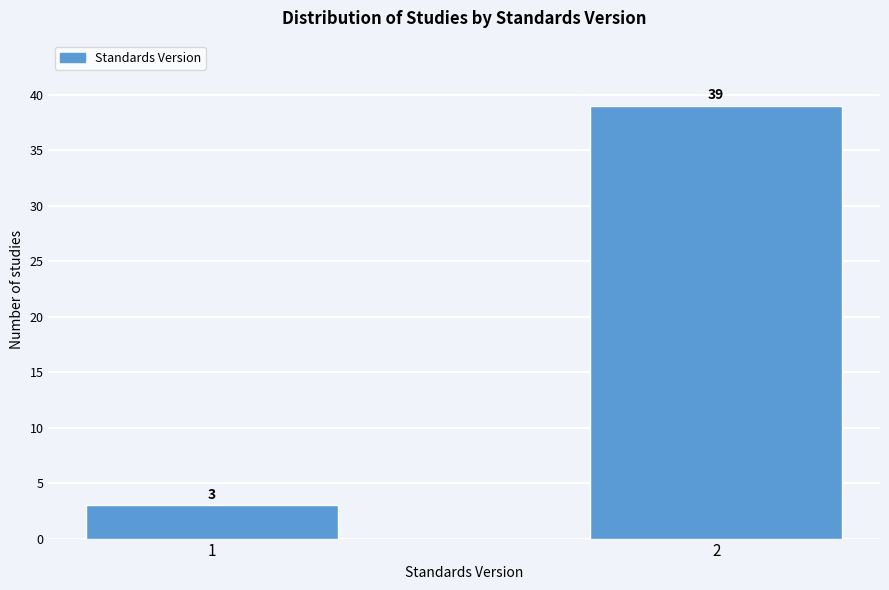

Reading left to right, what are all the values shown in this chart?

1=3	2=39